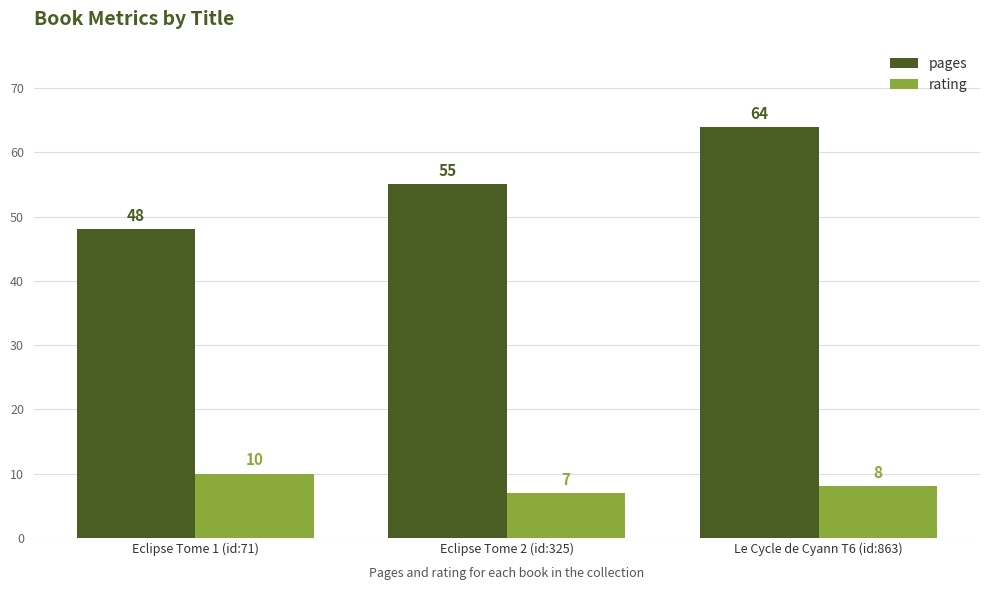

At which label does rating reach its minimum?

Eclipse Tome 2 (id:325)